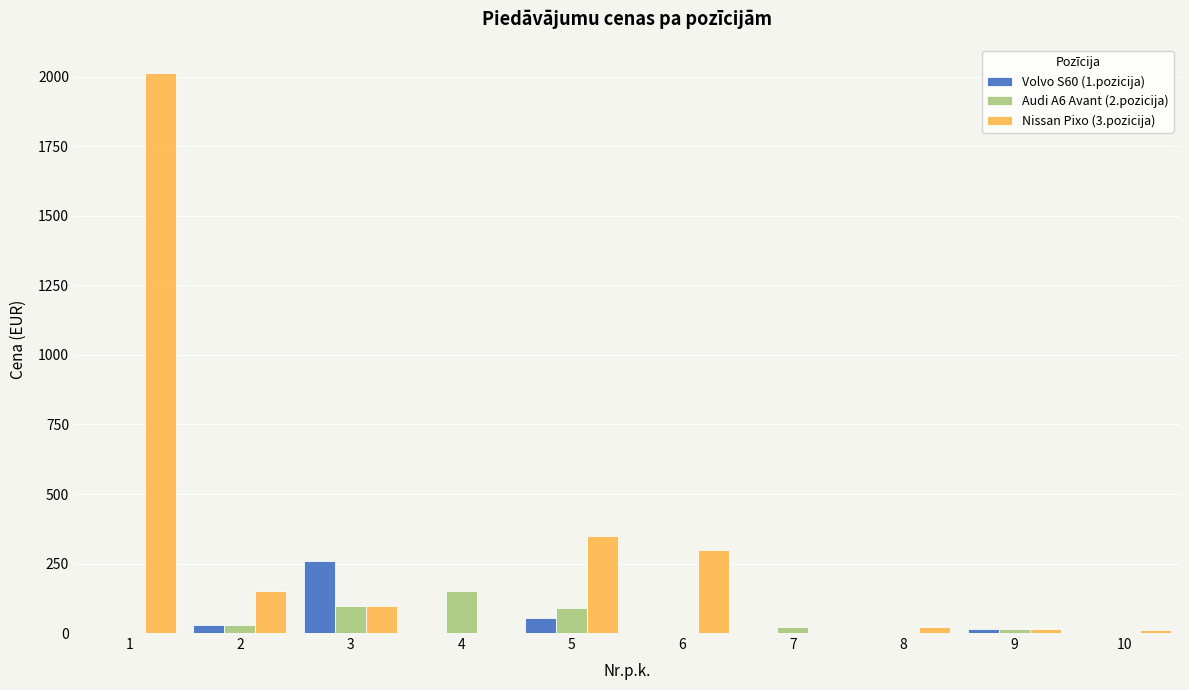

Which series has the largest total across all categories?

Nissan Pixo (3.pozicija)